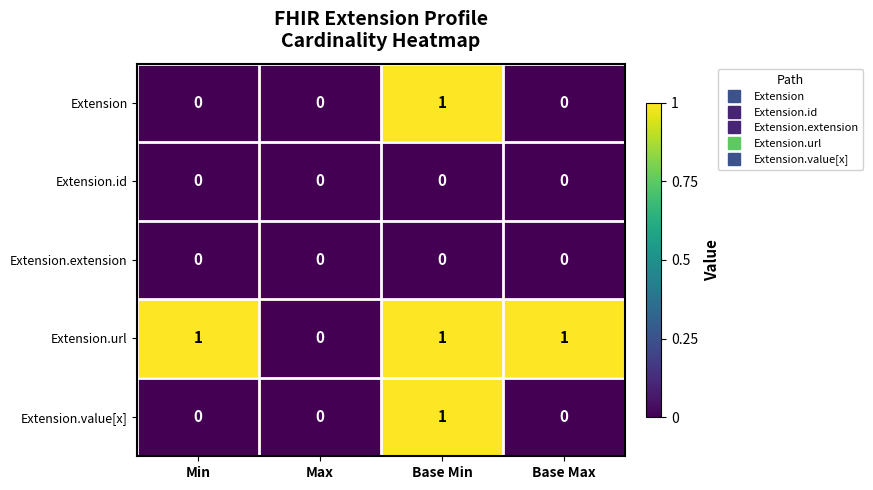

True or false: Extension.value[x] has a value of 0 at Base Min.

False